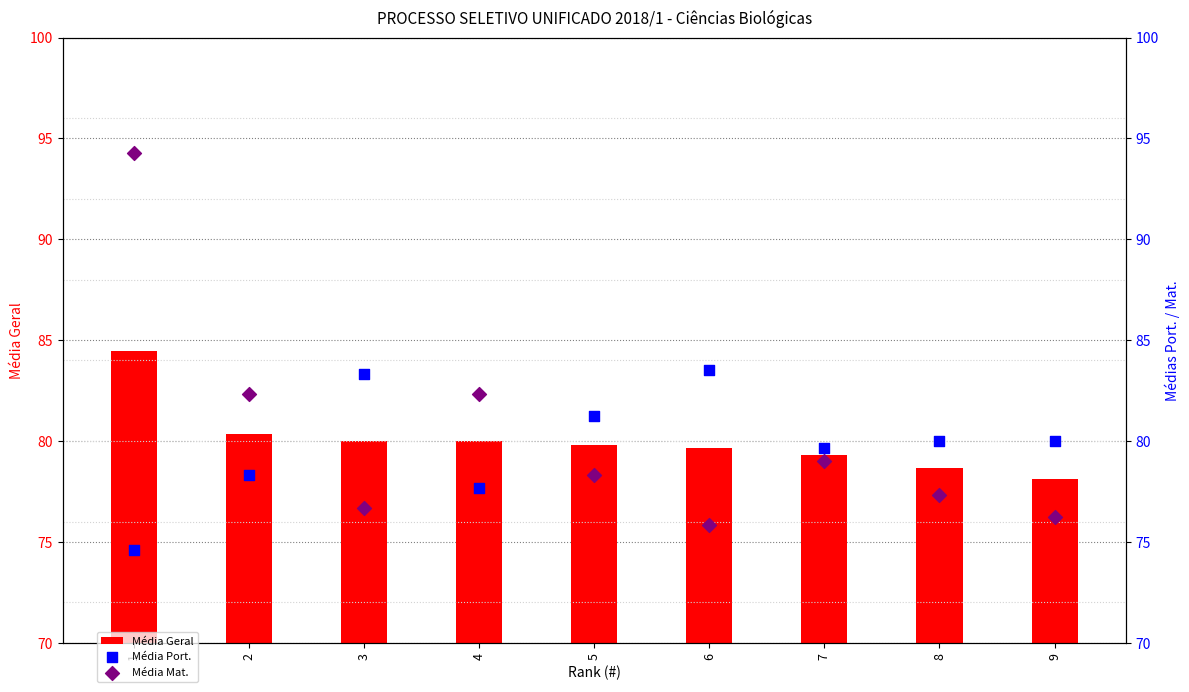

What are all the series names shown in the legend?

Média Geral, Média Port., Média Mat.